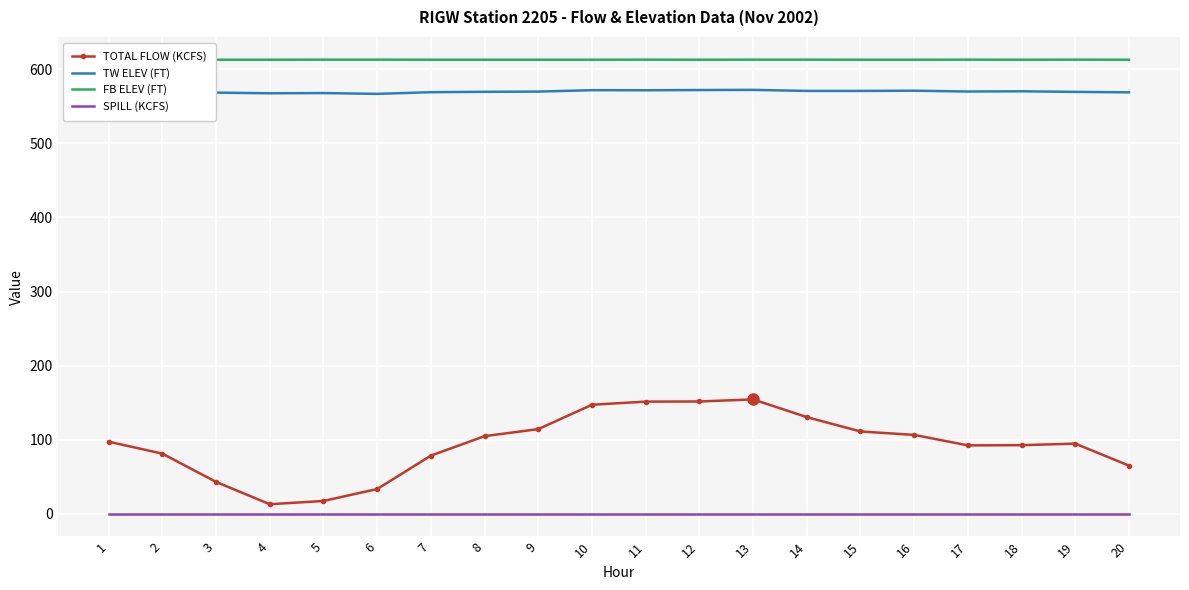

What is the sum of all TOTAL FLOW (KCFS) values?

1880.0